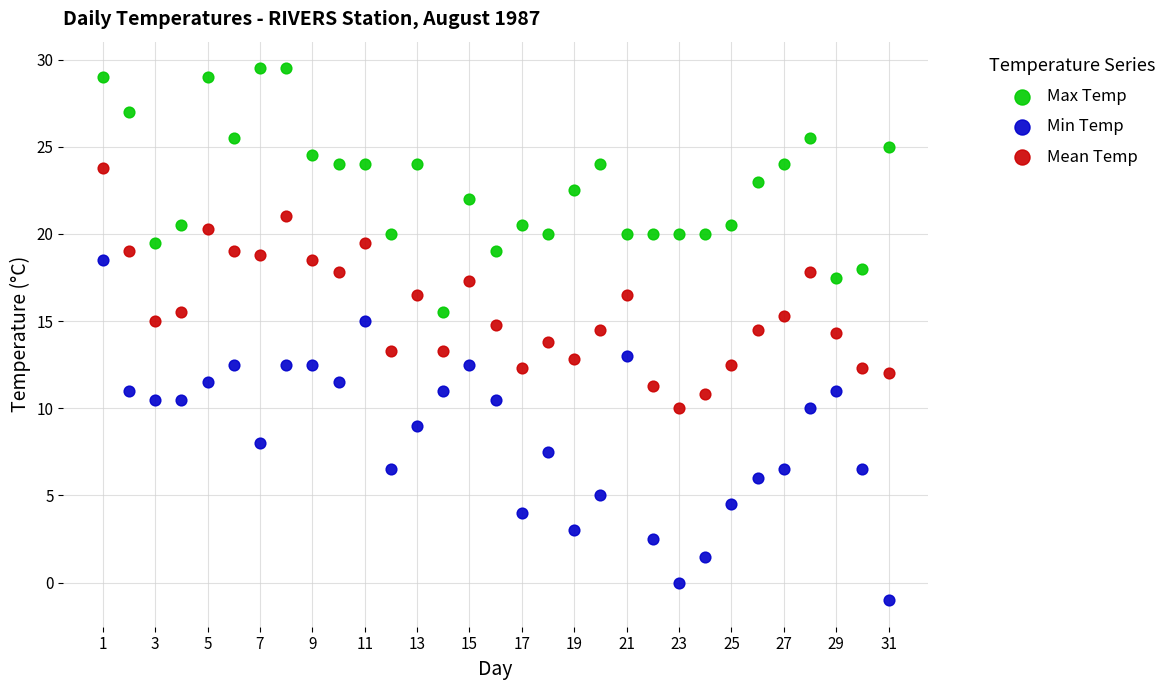

What is the X range (max minus min) for the scatter plot?

30.0